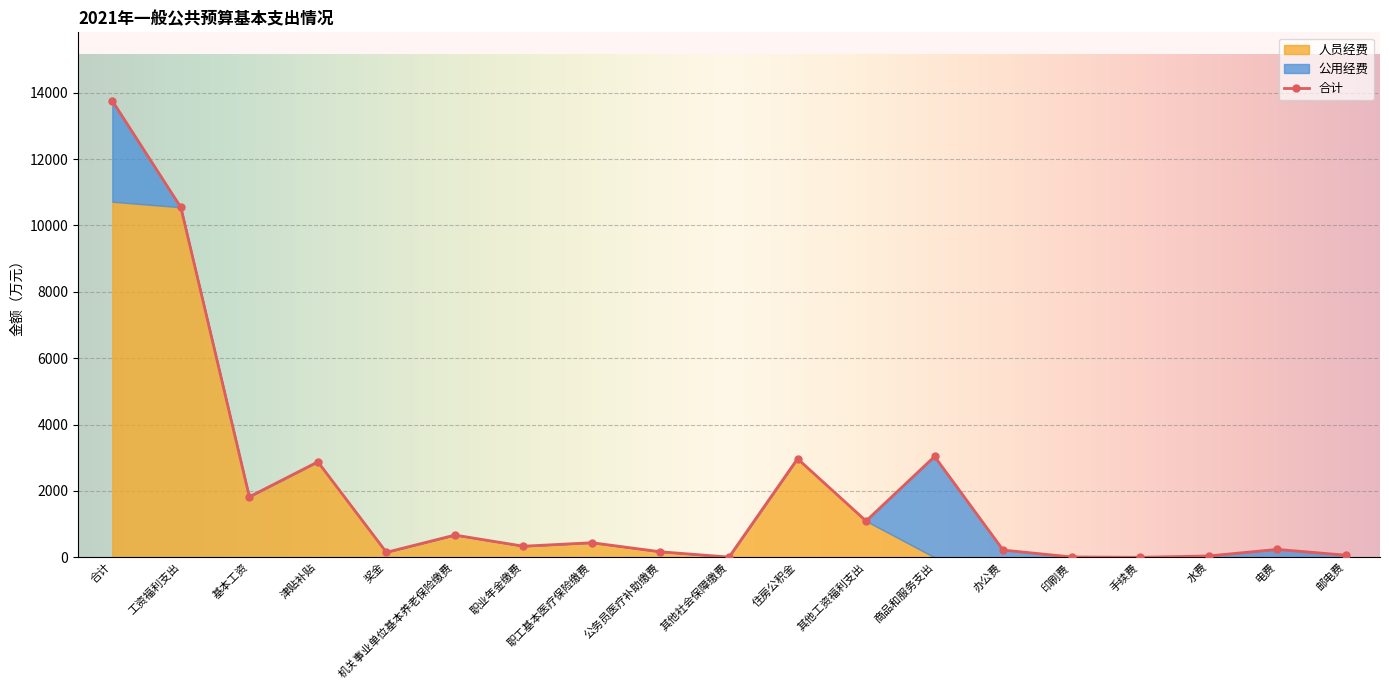

What is the total value across all series at 水费?

84.0